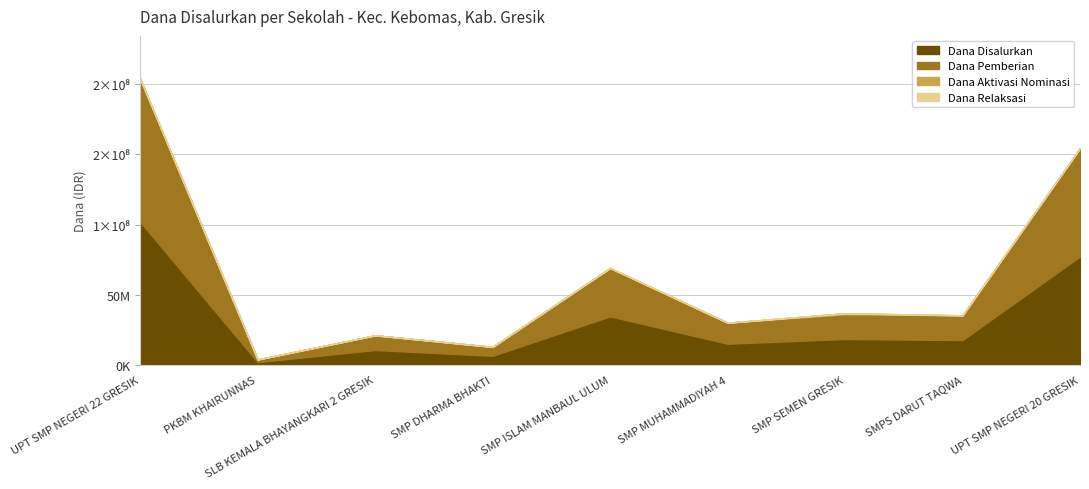

Between UPT SMP NEGERI 22 GRESIK and SMP DHARMA BHAKTI, which is larger?

UPT SMP NEGERI 22 GRESIK